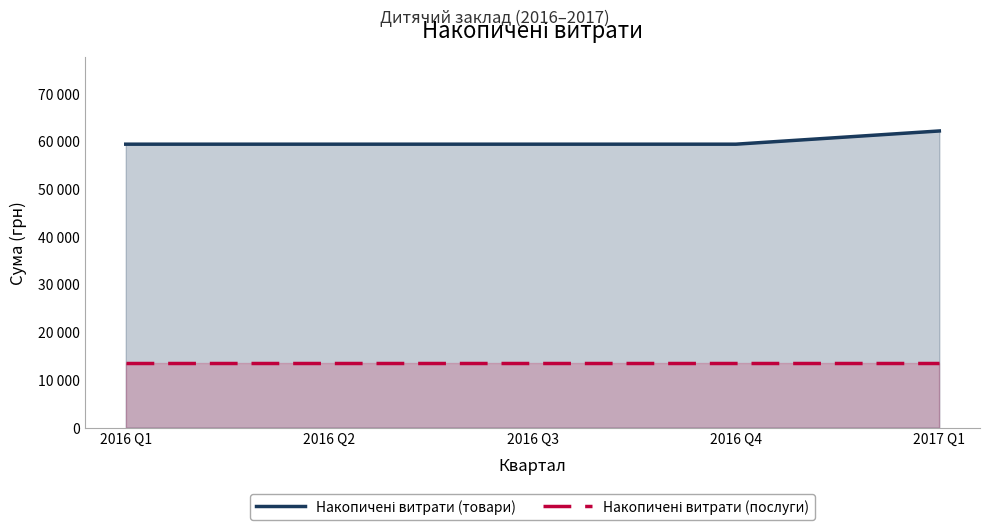

List the labels in order of Накопичені витрати (послуги) value, largest first.

2016 Q1, 2016 Q2, 2016 Q3, 2016 Q4, 2017 Q1